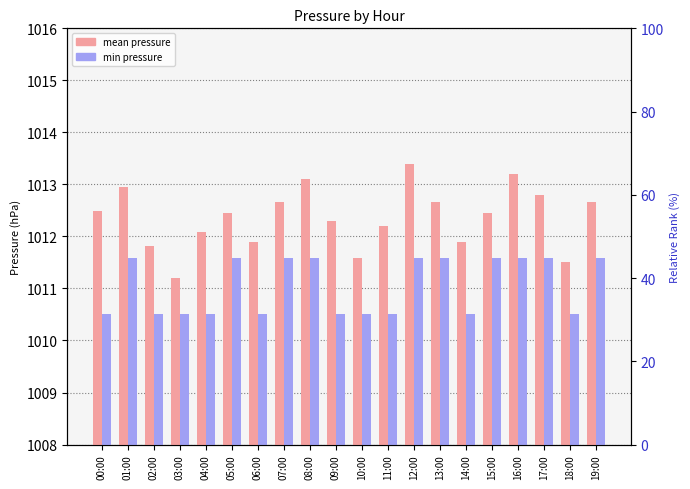

Rank the series by their maximum value, from highest to lowest.

mean pressure, min pressure